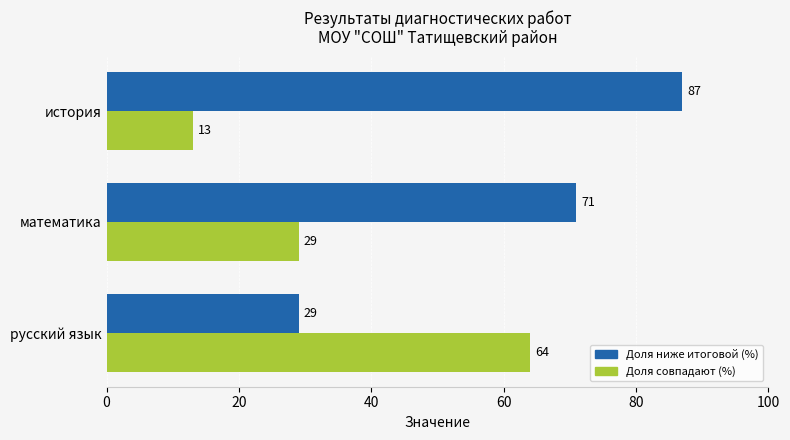

What are all the series names shown in the legend?

Доля ниже итоговой (%), Доля совпадают (%)